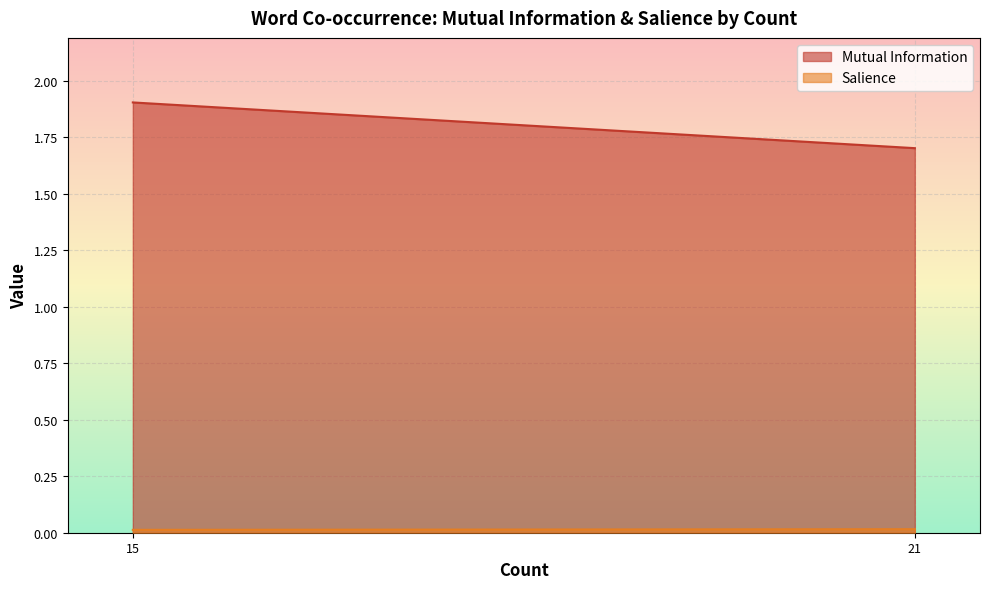

Which has a higher value, 15 or 15?

15